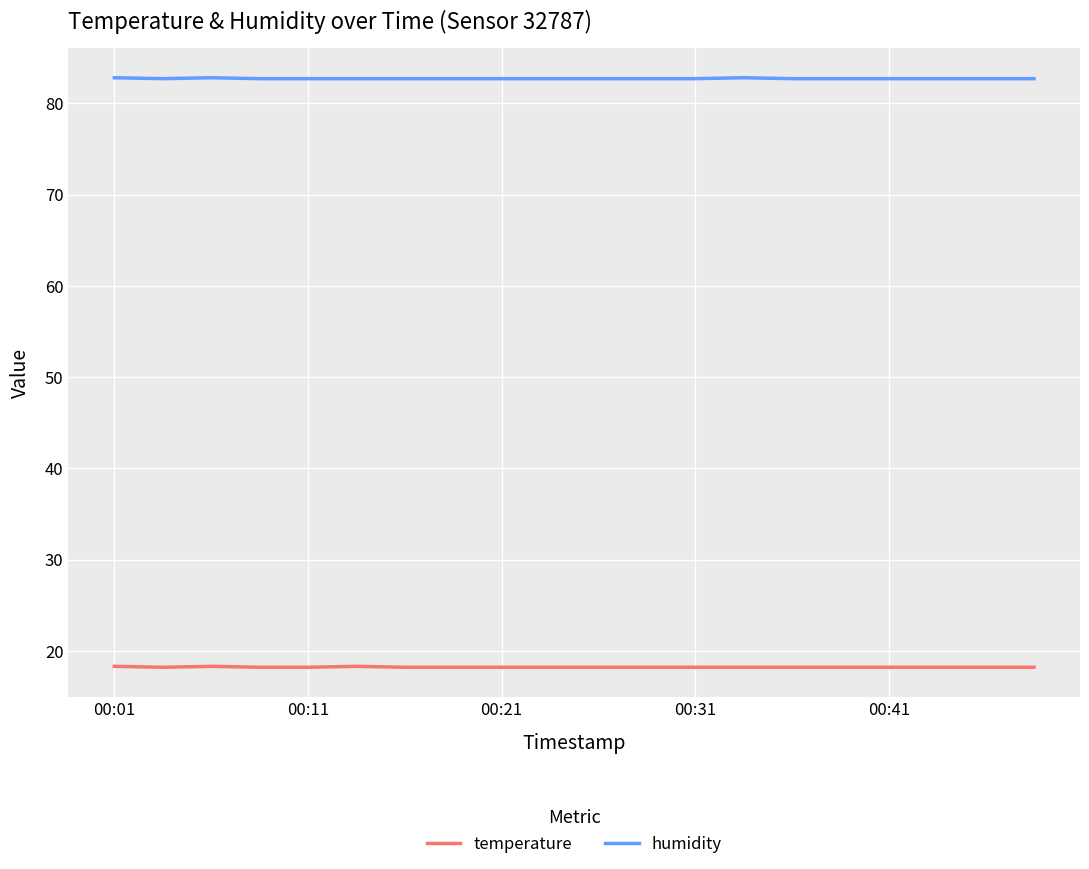

Which series has the largest total across all categories?

humidity